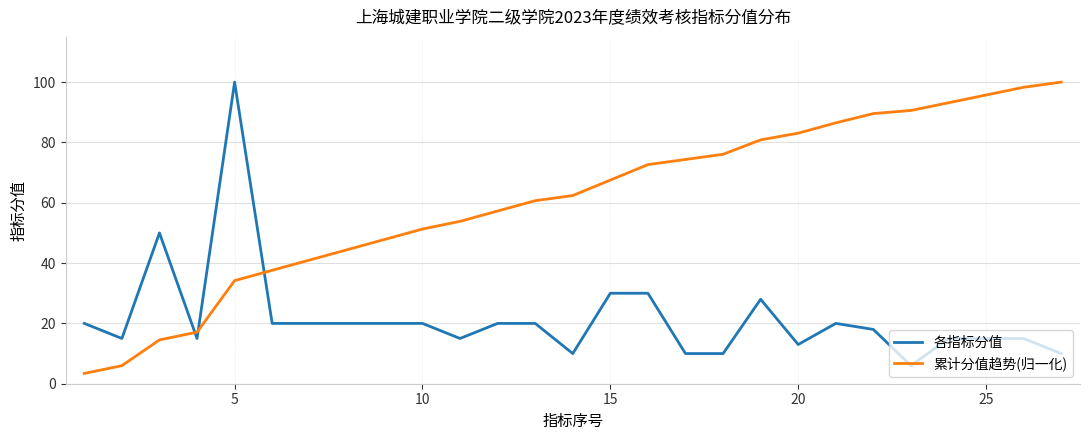

How many intersections are there between 累计分值趋势(归一化) and 各指标分值?

3